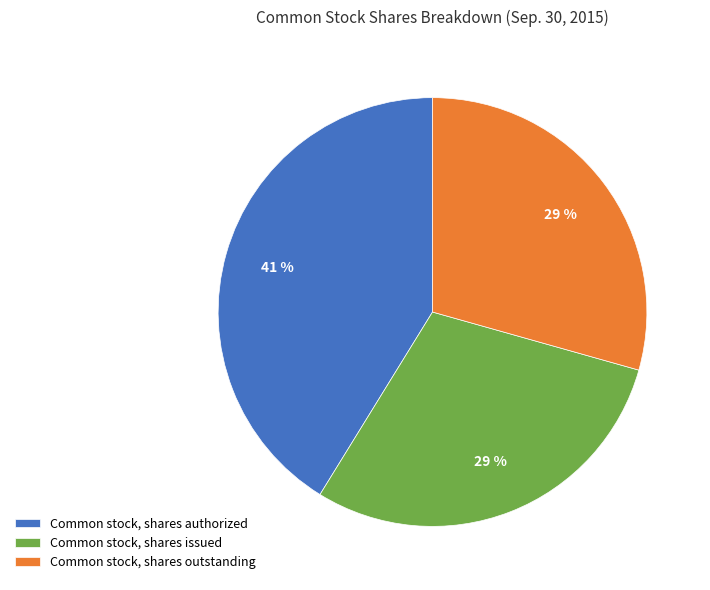

Between Common stock, shares authorized and Common stock, shares outstanding, which is larger?

Common stock, shares authorized